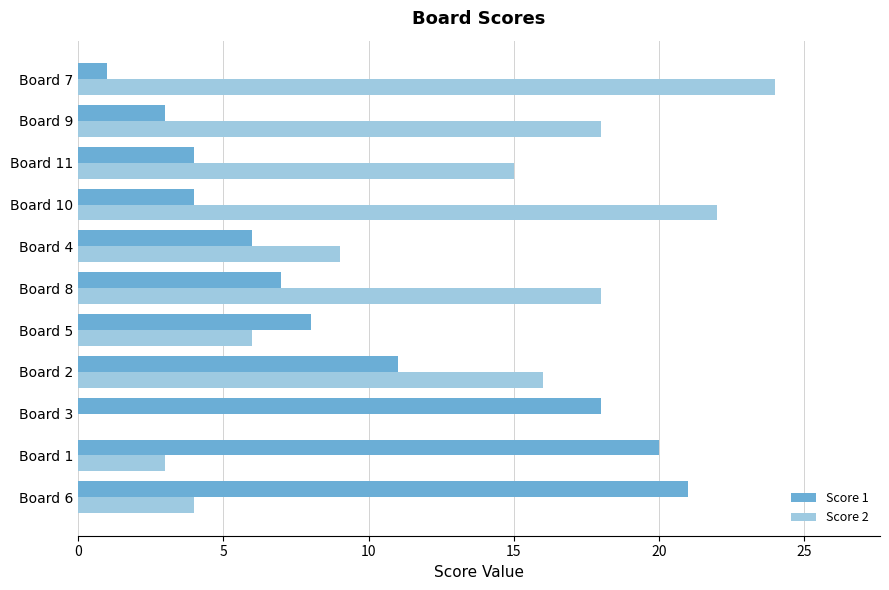

At which label does Score 2 reach its peak?

Board 7